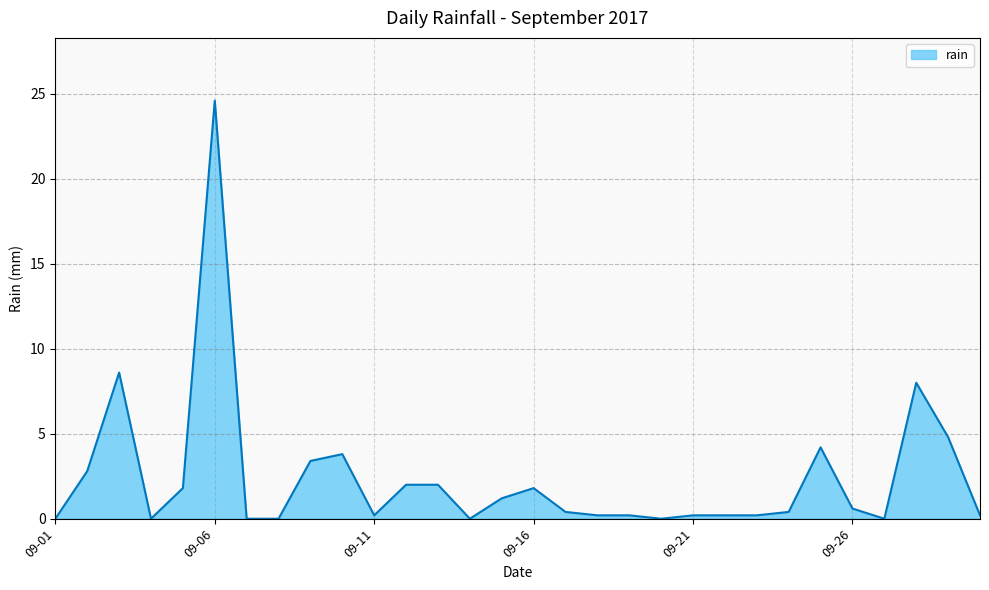

What is the difference between the maximum and minimum values?

24.6